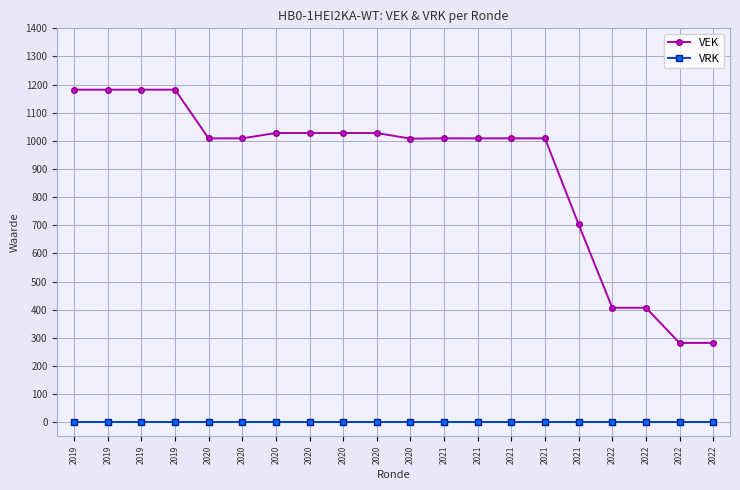

Which series changed the most between 2020 and 2021?

VEK